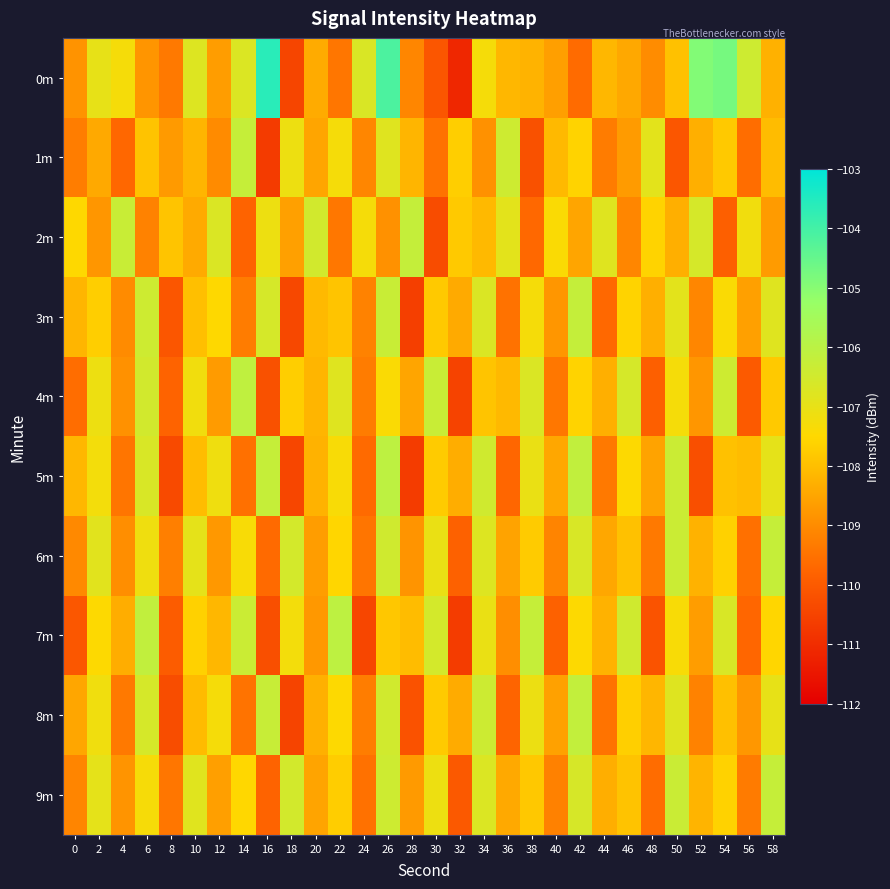

What is the total value across all series at 2?

-1074.6